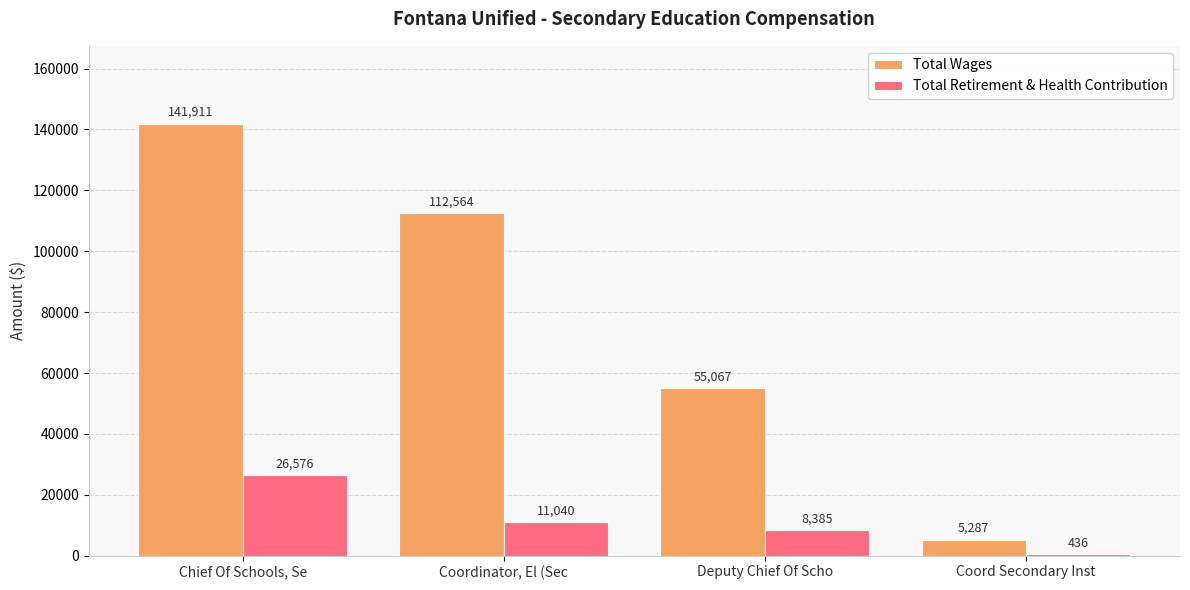

What is the average value of the Total Wages series?

78707